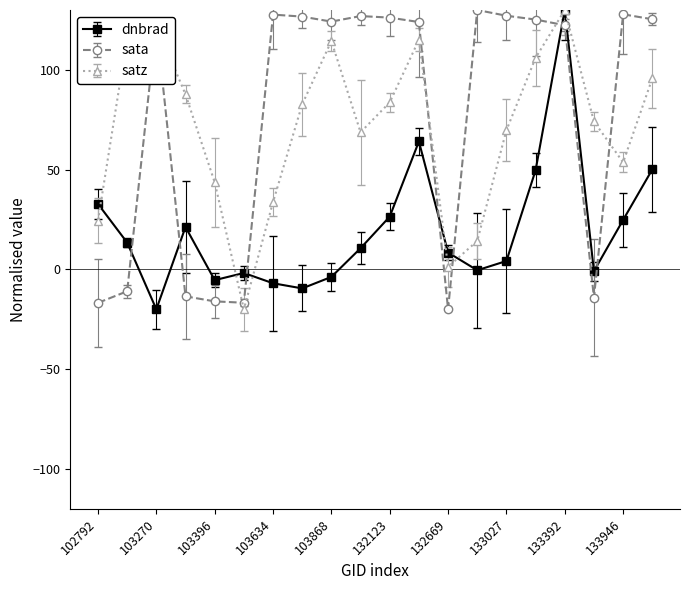

Which series has the largest total across all categories?

sata